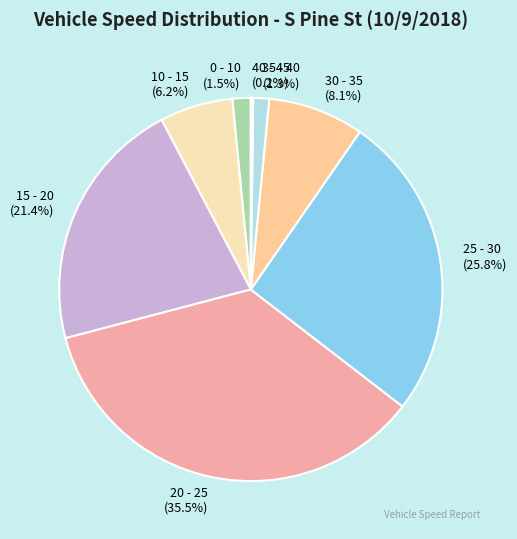

Is it true that 10 - 15 is 6% of the pie?

True